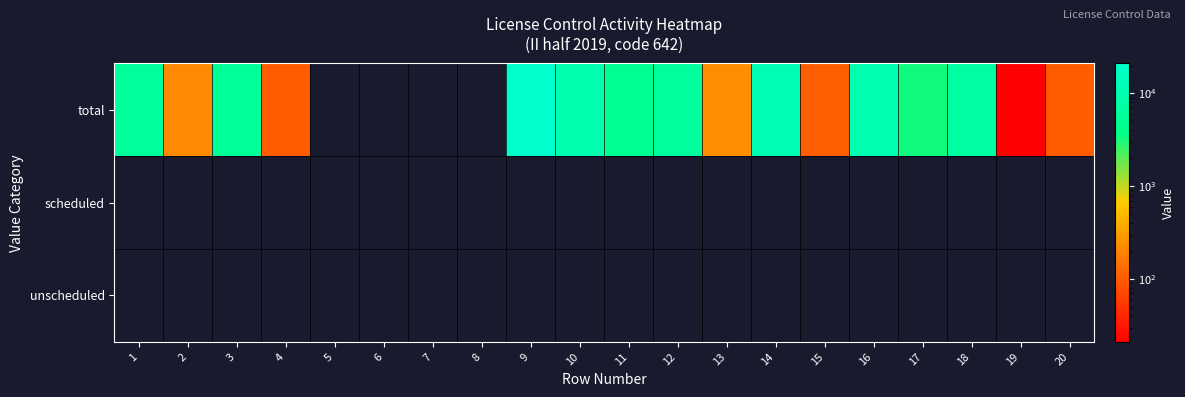

How many categories are shown in the chart?

20